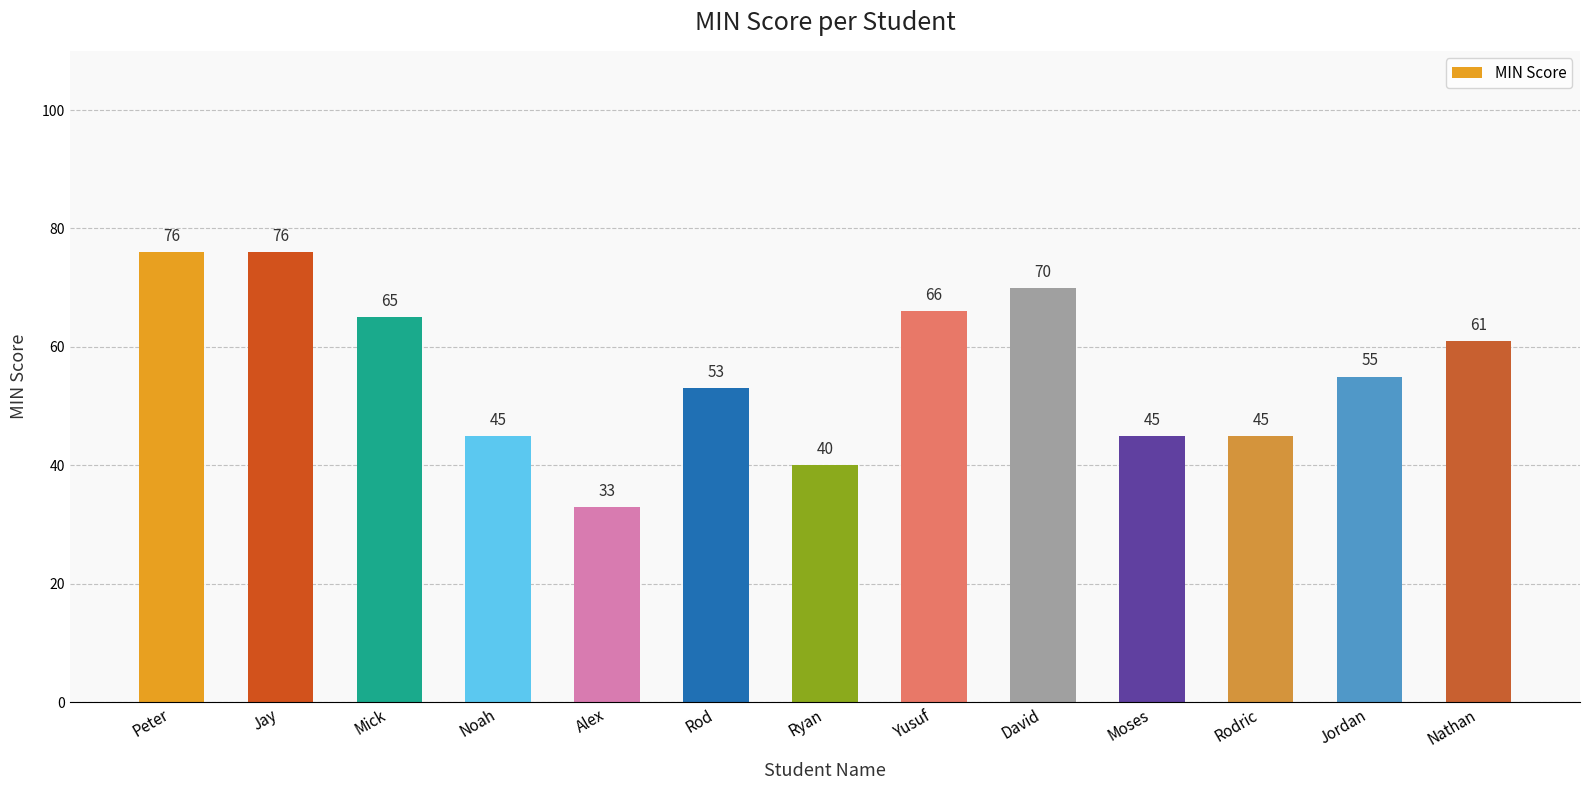

Between Rod and David, which is larger?

David